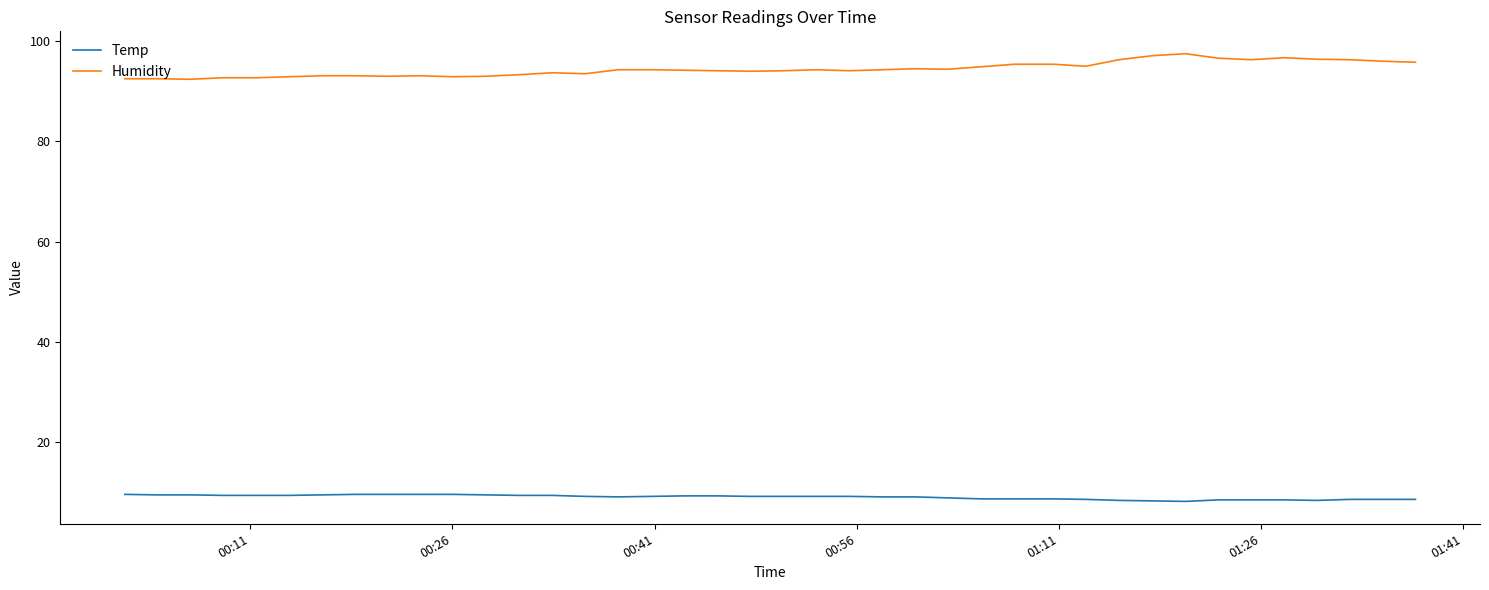

Which series has the largest total across all categories?

Humidity